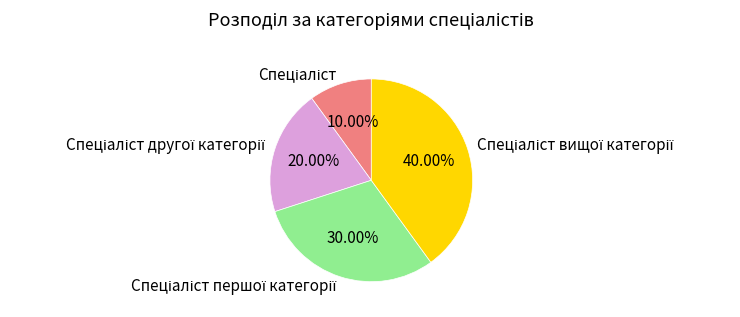

Does any single category account for the majority?

No